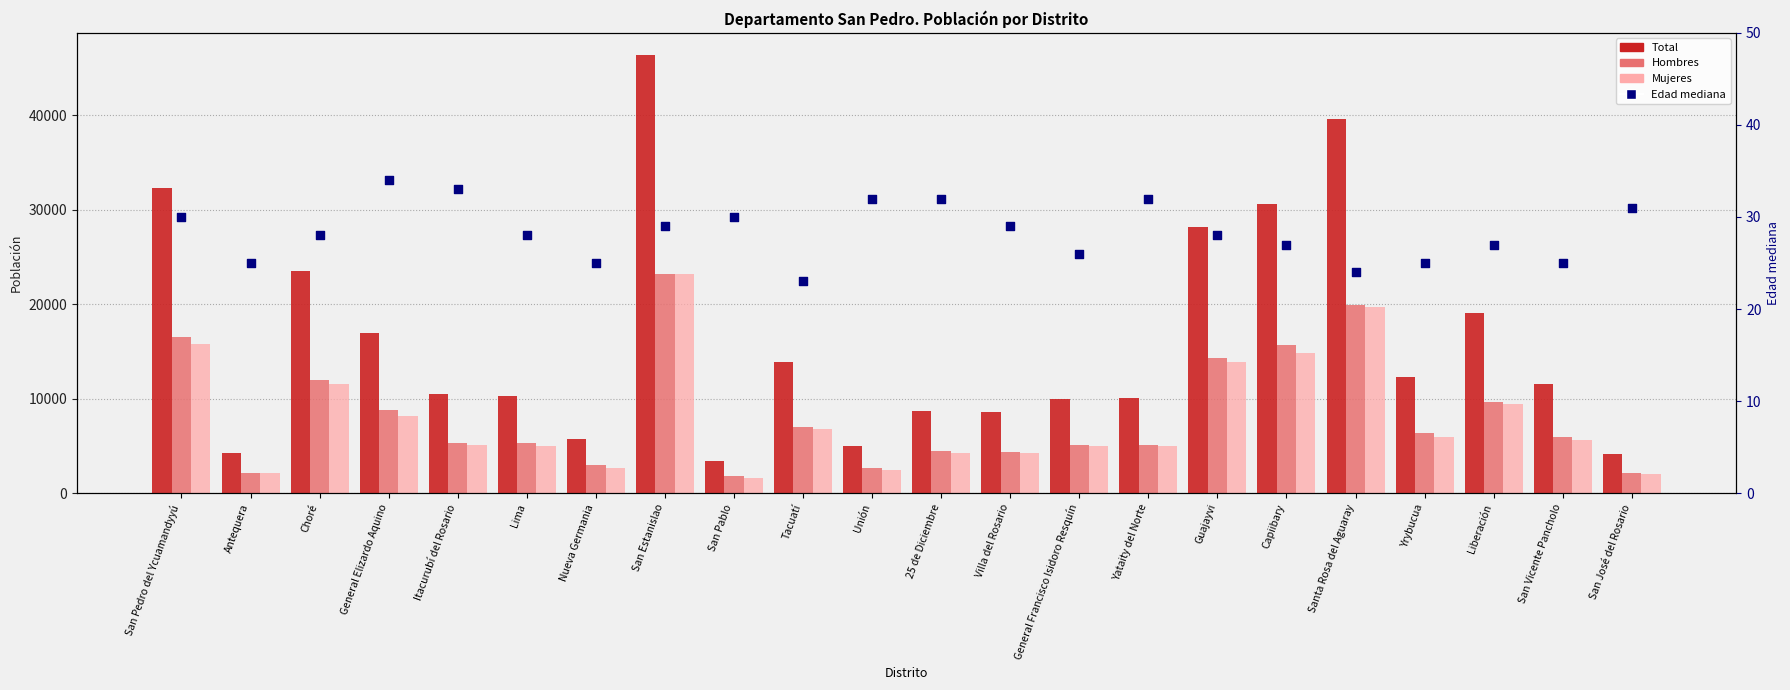

What is the total value across all series at San Vicente Pancholo?

23167